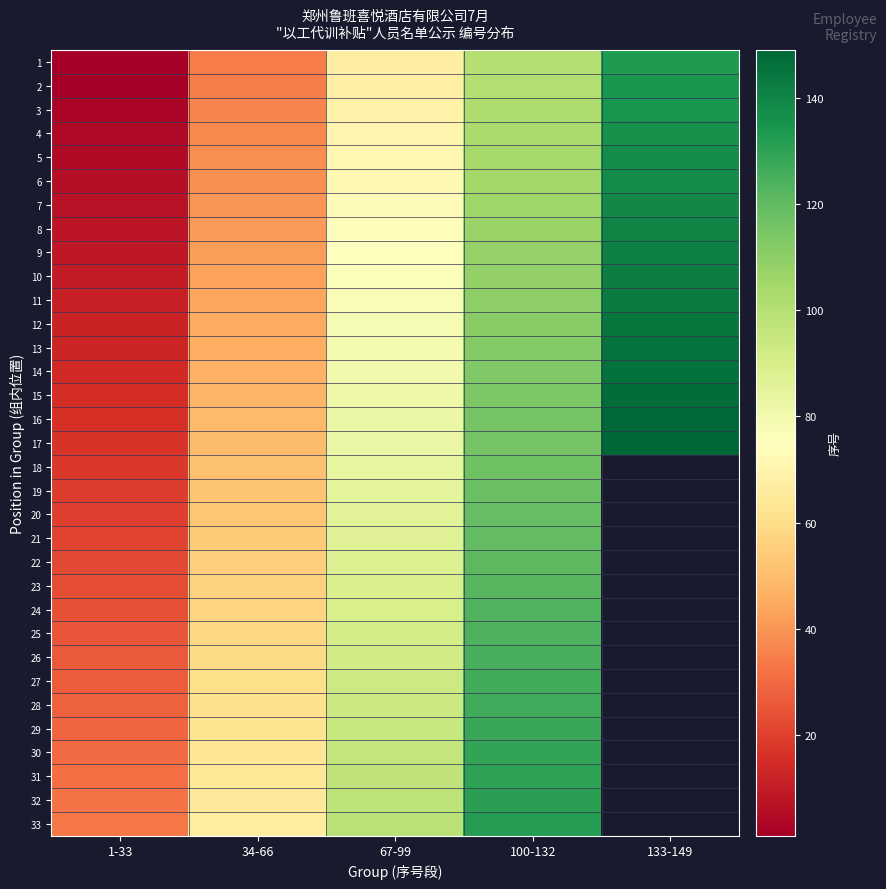

Between 1-33 and 34-66, which is larger?

34-66